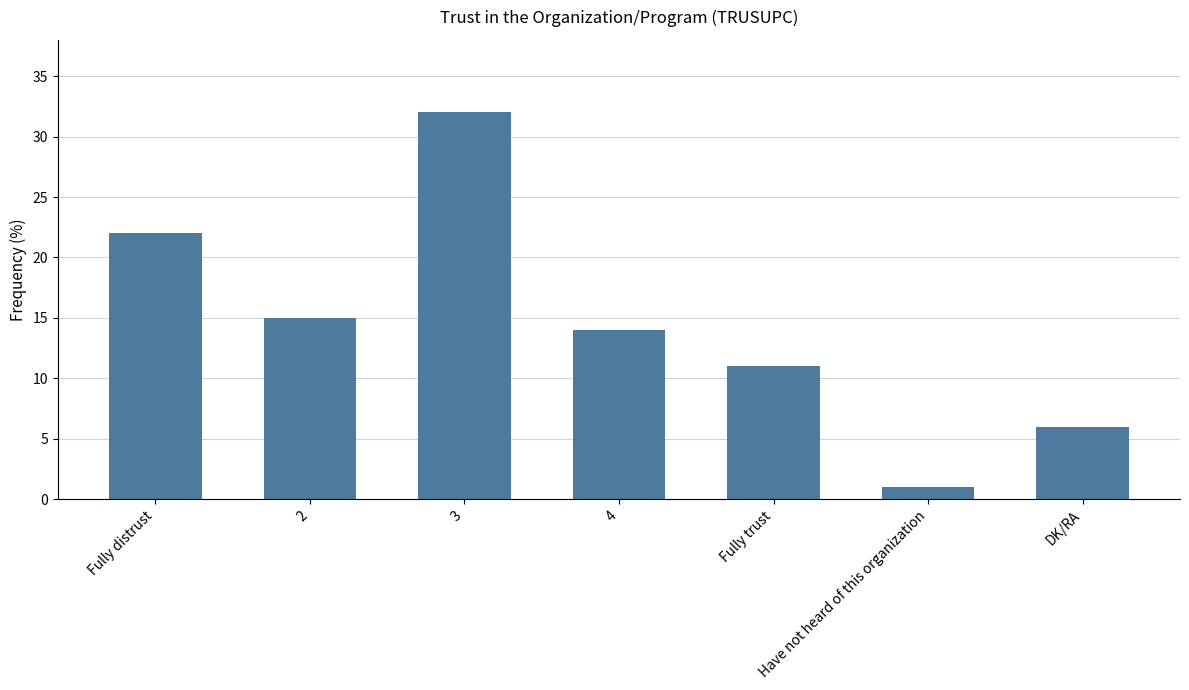

At which label is the value closest to 16?

2